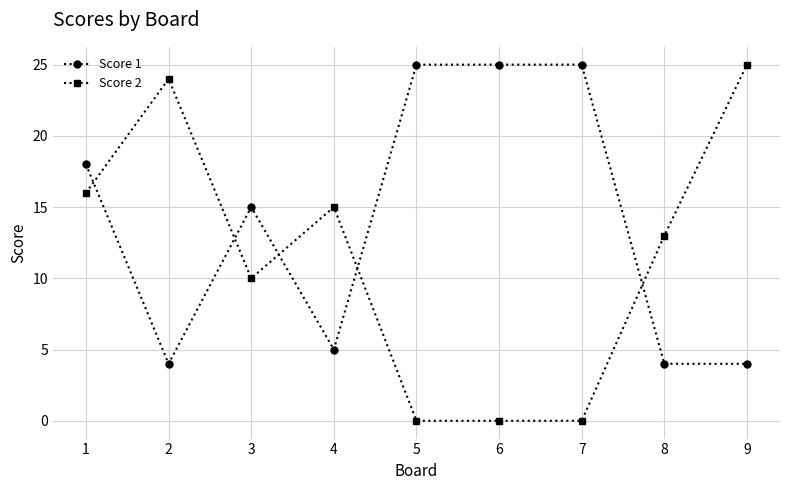

What is the difference between the Score 2 values at 9 and 1?

9